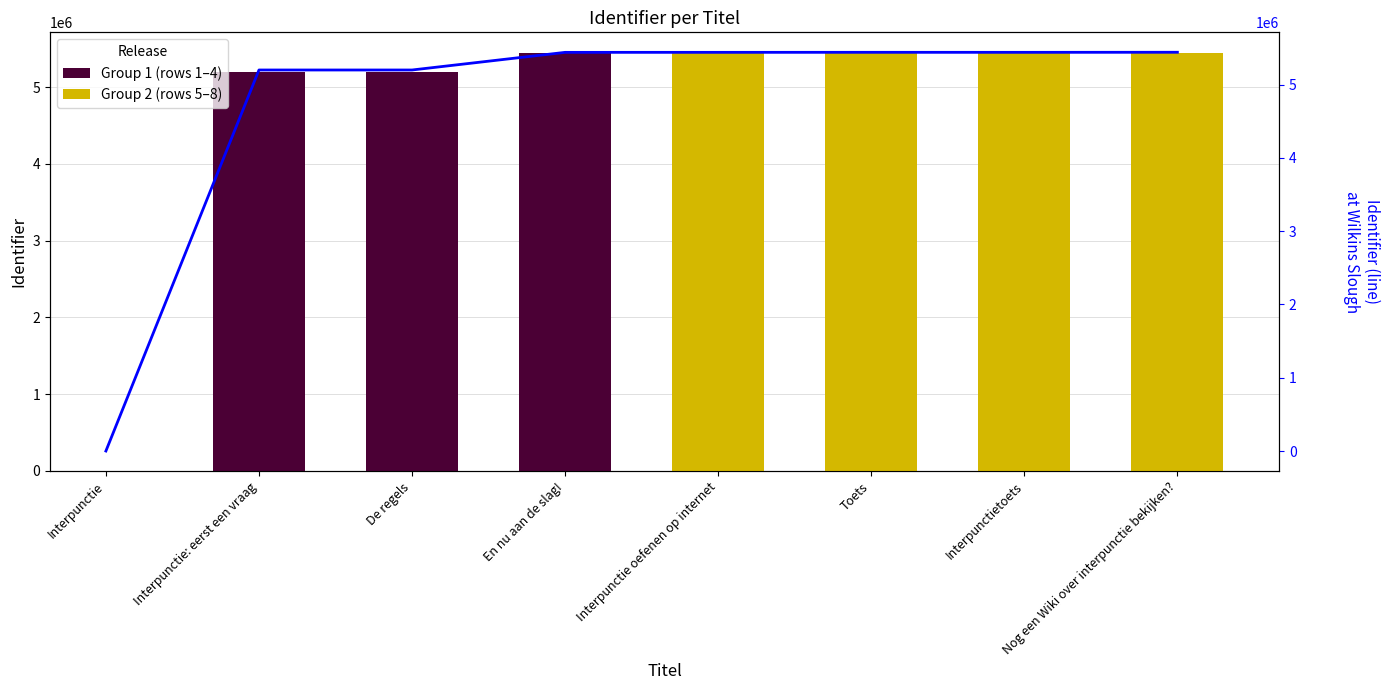

What position from the left is Interpunctie: eerst een vraag?

2